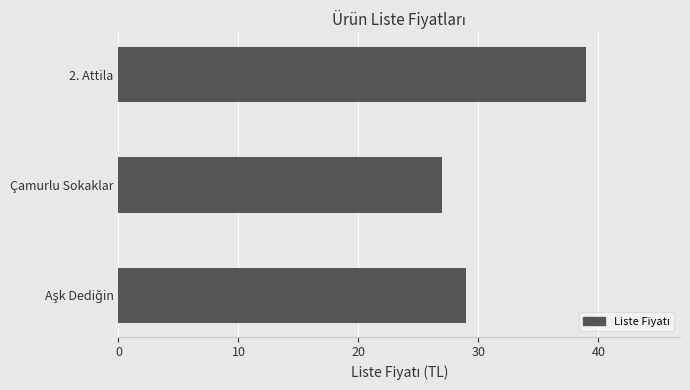

Reading bottom to top, what are all the values shown in this chart?

29	27	39